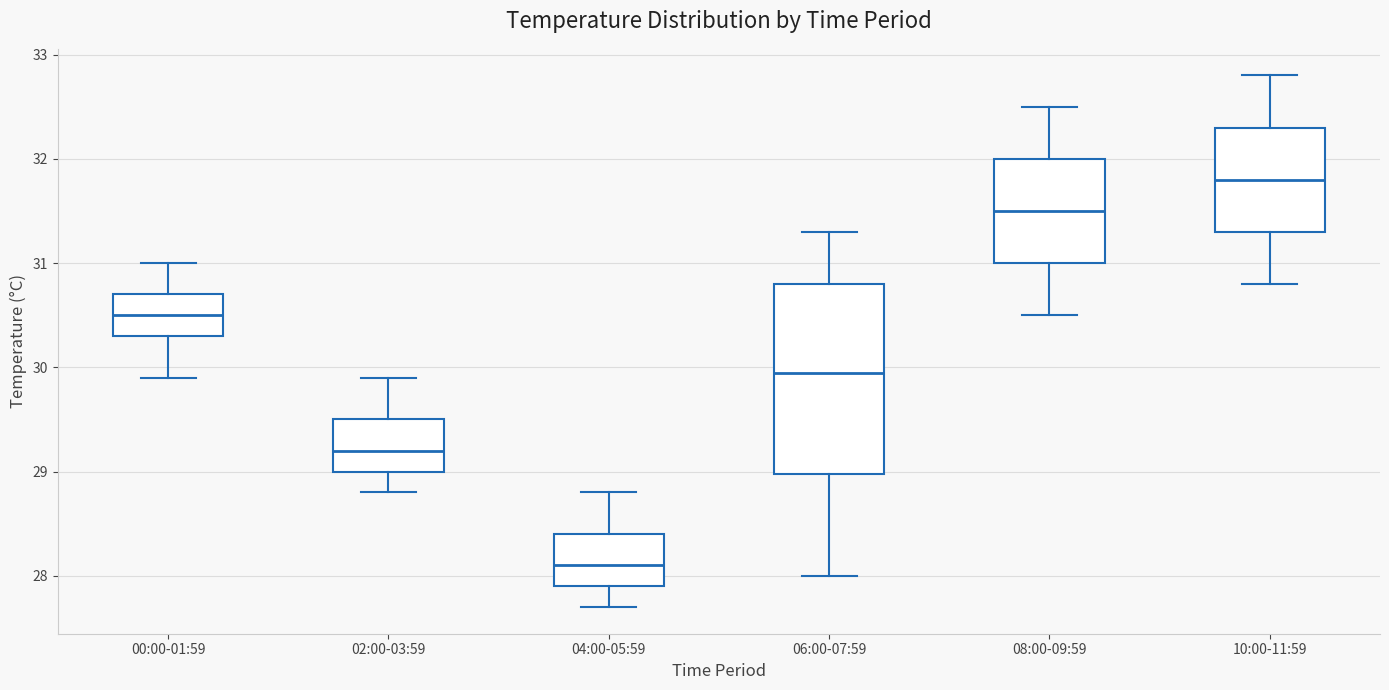

Where is the upper edge of the box for 02:00-03:59 on the y-axis? The values are not printed on the chart, so give them approximately, as read against the axis.

29.5